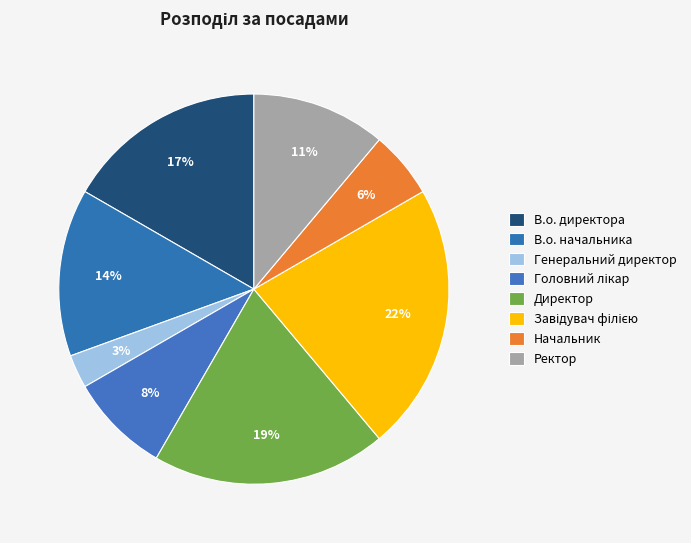

Which slice is the smallest?

Генеральний директор